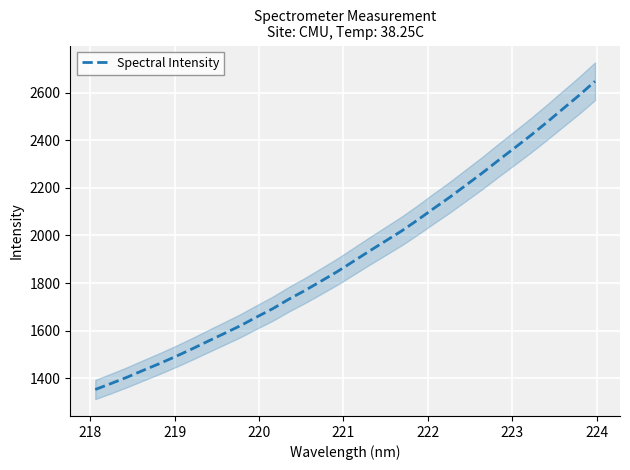

What is the maximum value for Spectral Intensity?

2648.4